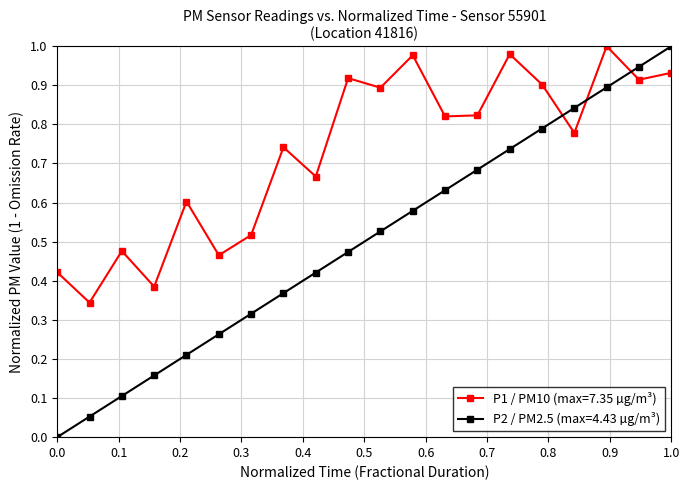

True or false: P2 / PM2.5 (max=4.43 µg/m³) and P1 / PM10 (max=7.35 µg/m³) intersect in this chart.

True